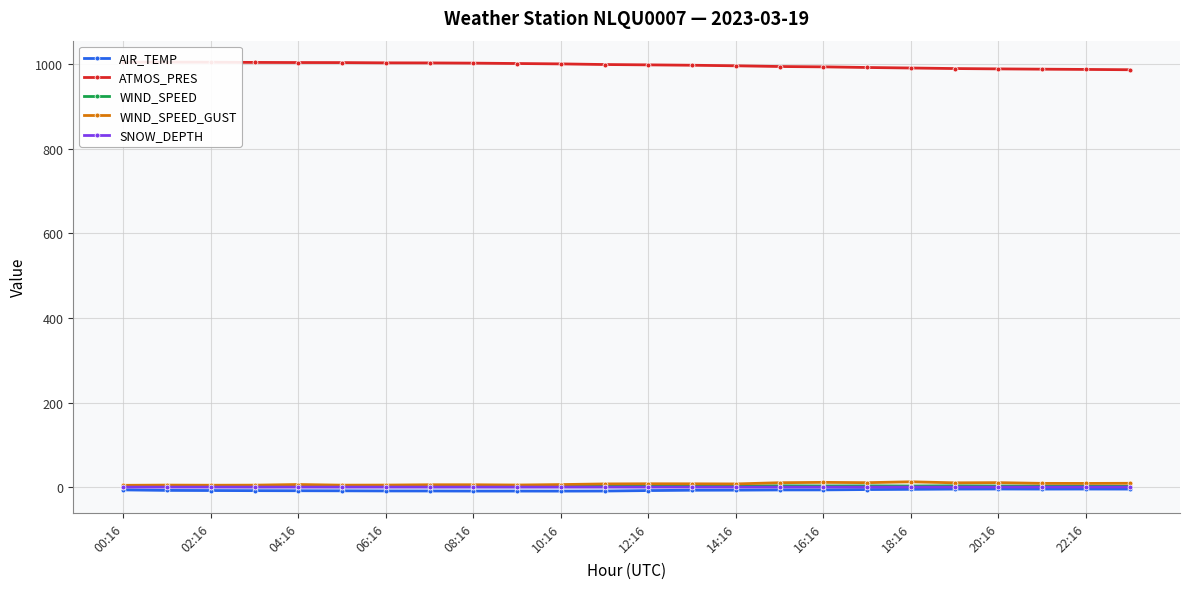

How many values in the AIR_TEMP series are below -6?

17